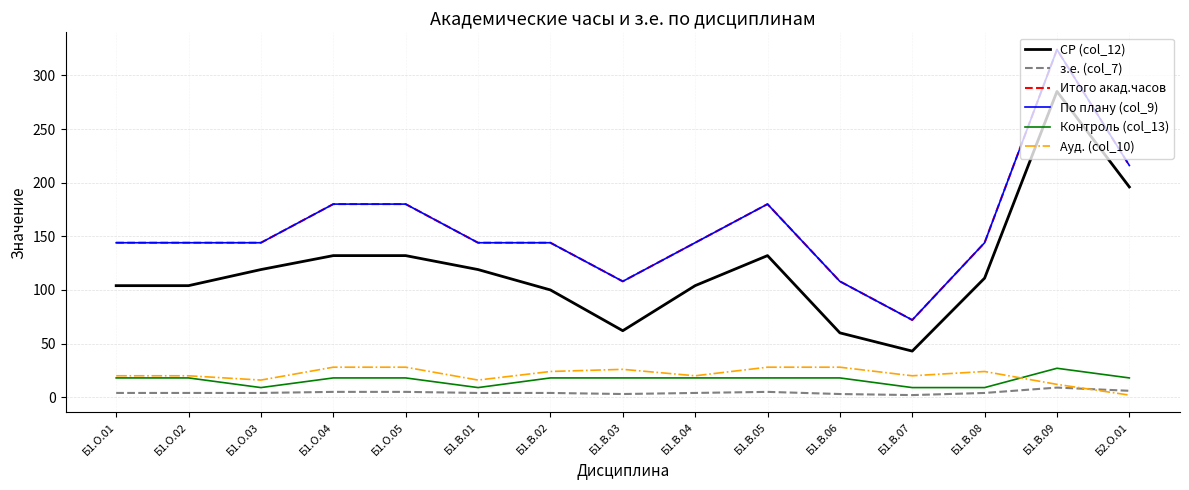

Does the chart have visible grid lines?

Yes